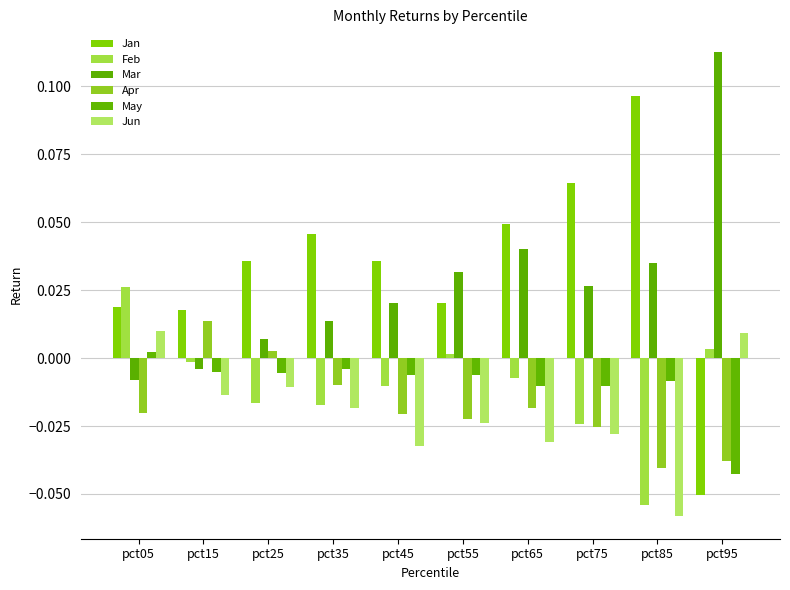

How many data points does each series have?

10